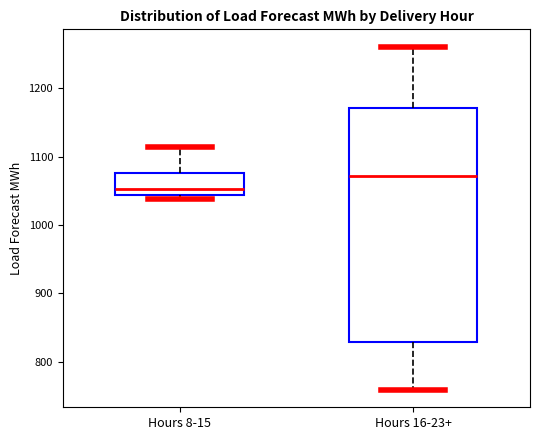

Which box's median line is the highest?

Hours 16-23+